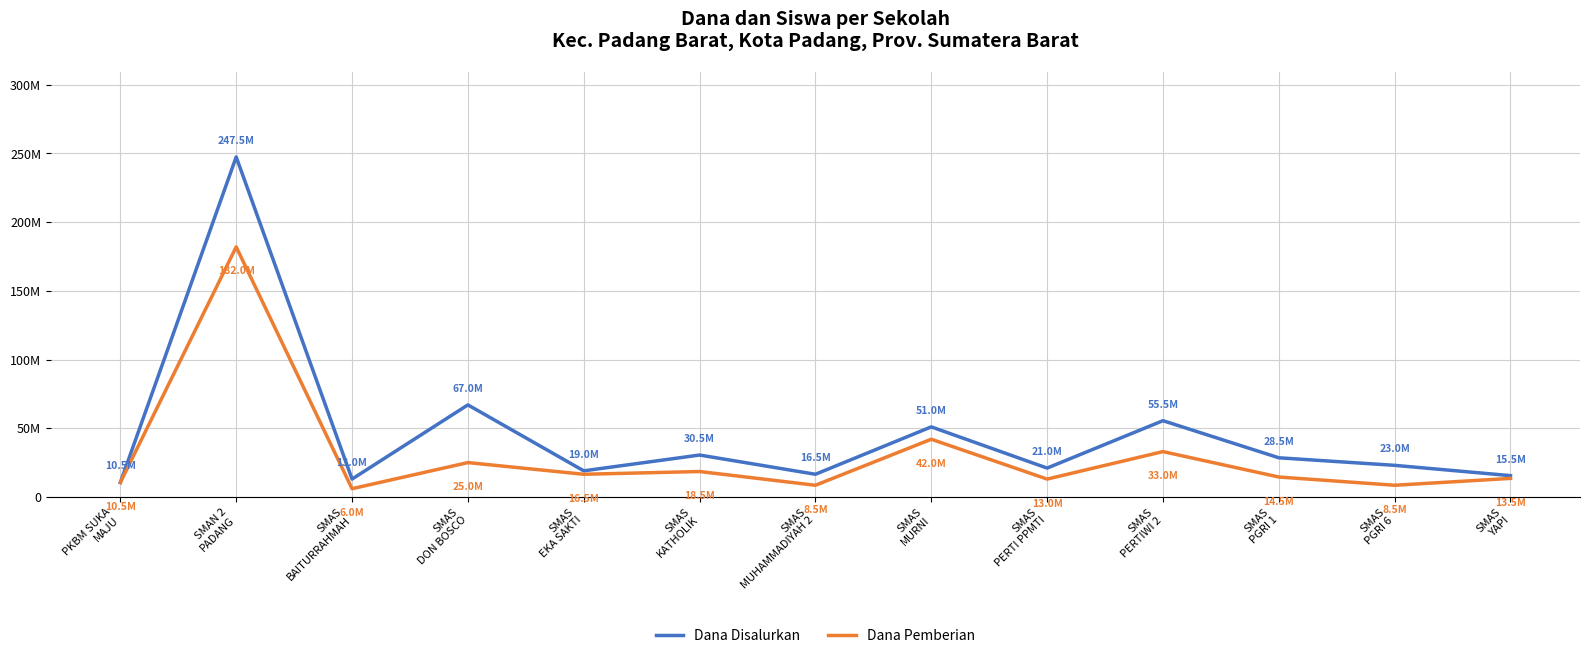

Reading right to left, transcribe all the data shown in this chart.

Dana Disalurkan: SMAS
YAPI=15500000	SMAS
PGRI 6=23000000	SMAS
PGRI 1=28500000	SMAS
PERTIWI 2=55500000	SMAS
PERTI PPMTI=21000000	SMAS
MURNI=51000000	SMAS
MUHAMMADIYAH 2=16500000	SMAS
KATHOLIK=30500000	SMAS
EKA SAKTI=19000000	SMAS
DON BOSCO=67000000	SMAS
BAITURRAHMAH=13000000	SMAN 2
PADANG=247500000	PKBM SUKA
MAJU=10500000
Dana Pemberian: SMAS
YAPI=13500000	SMAS
PGRI 6=8500000	SMAS
PGRI 1=14500000	SMAS
PERTIWI 2=33000000	SMAS
PERTI PPMTI=13000000	SMAS
MURNI=42000000	SMAS
MUHAMMADIYAH 2=8500000	SMAS
KATHOLIK=18500000	SMAS
EKA SAKTI=16500000	SMAS
DON BOSCO=25000000	SMAS
BAITURRAHMAH=6000000	SMAN 2
PADANG=182000000	PKBM SUKA
MAJU=10500000